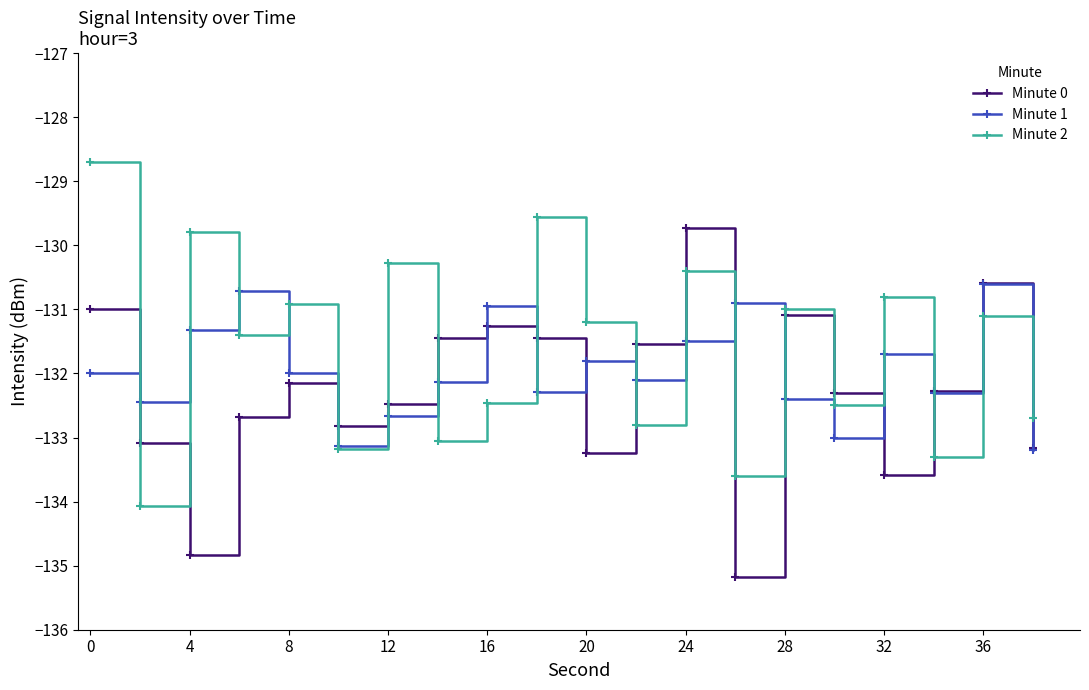

In Minute 1, how many points are lower than both neighbors (excluding endpoints)?

6